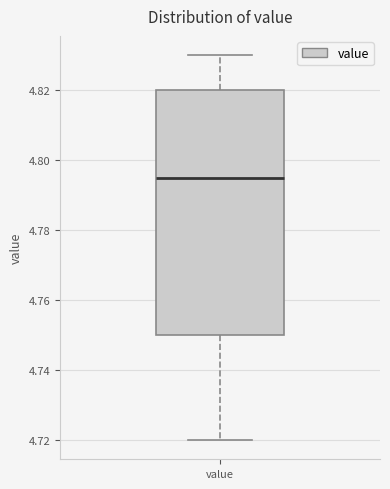

Where is the lower edge of the box for value on the y-axis? The values are not printed on the chart, so give them approximately, as read against the axis.

4.750